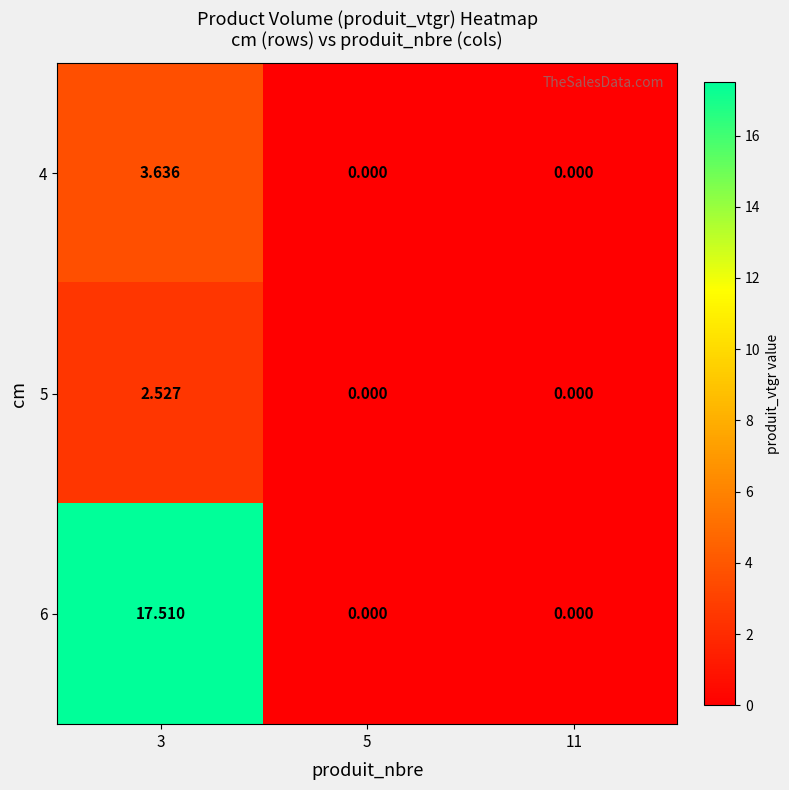

Reading right to left, what are all the values shown in this chart?

4: 11=0.0	5=0.0	3=3.6
5: 11=0.0	5=0.0	3=2.5
6: 11=0.0	5=0.0	3=17.5